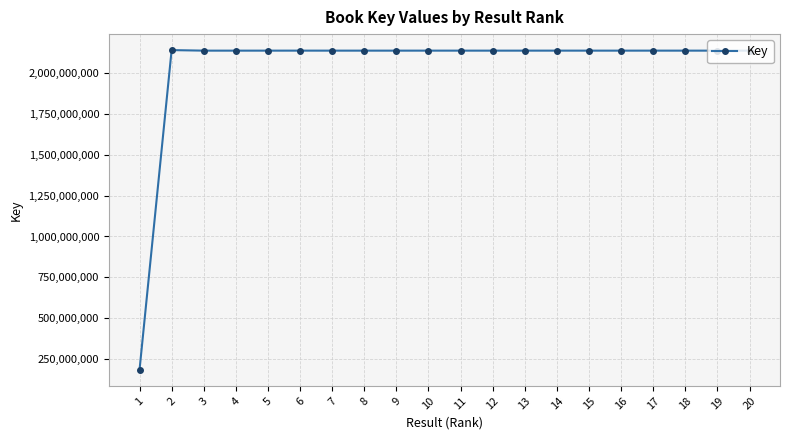

How many data points are less than 2137668545?

10